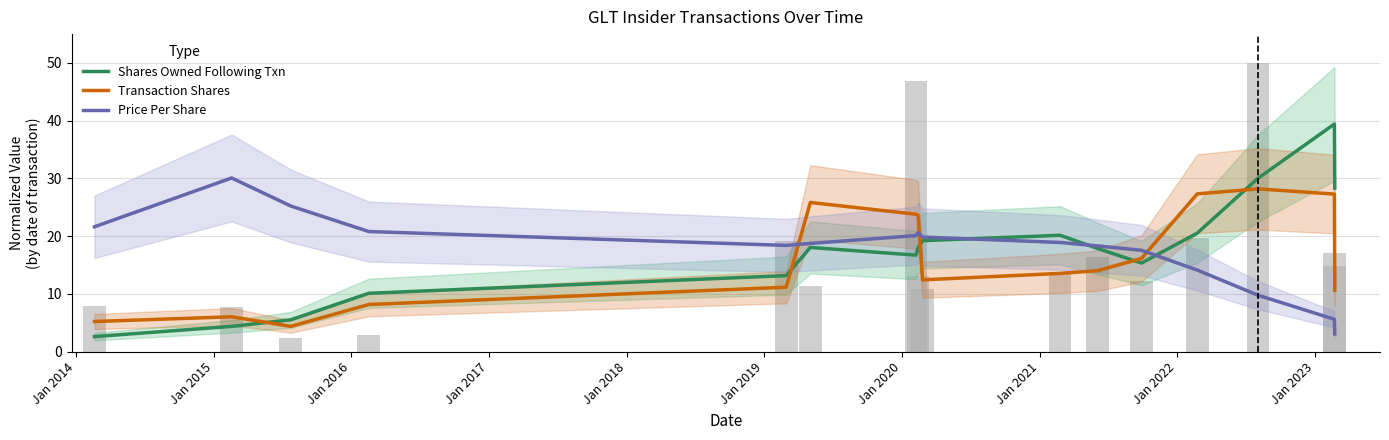

Which series has the largest range (max minus min)?

Shares Owned Following Txn